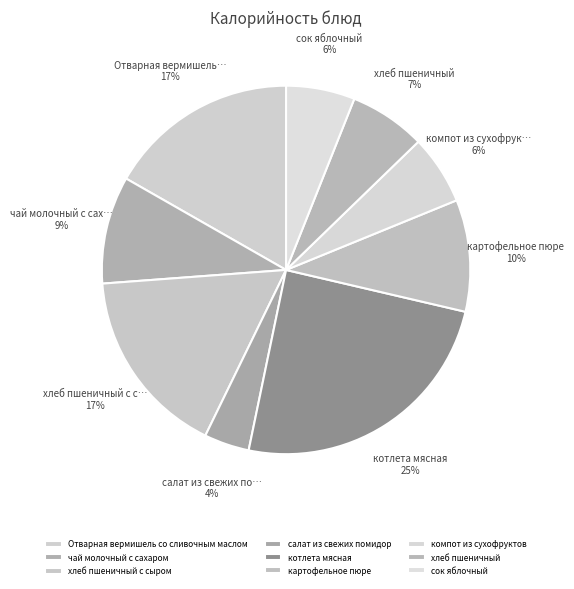

True or false: чай молочный с сахаром accounts for 1% of the total.

False